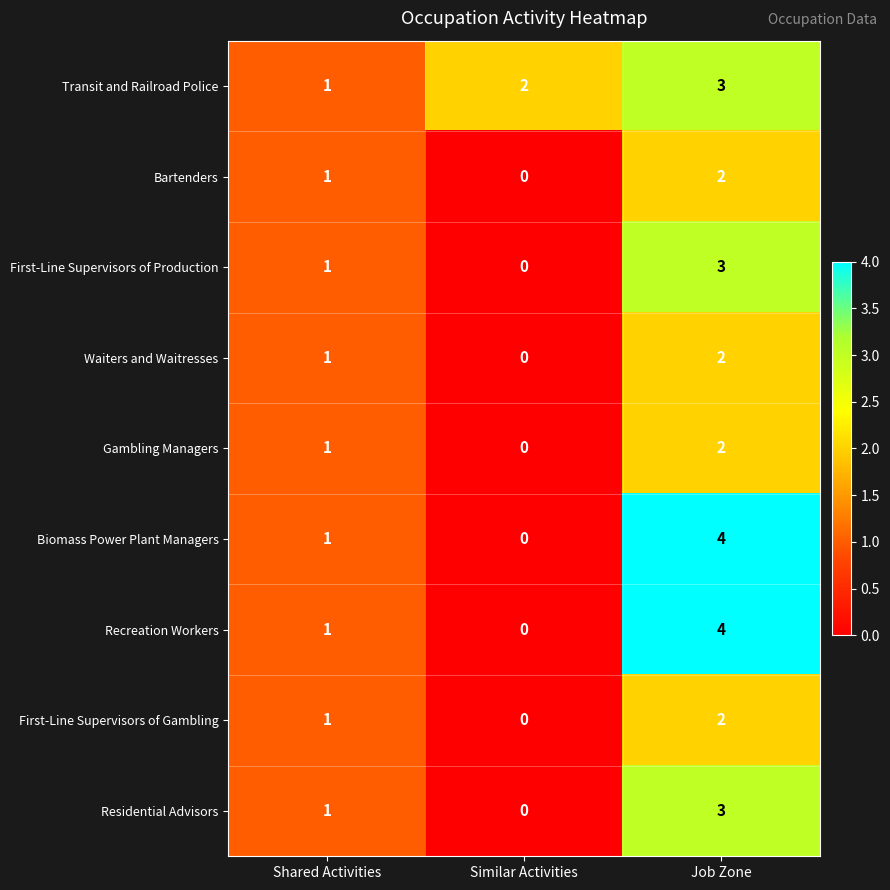

At which label does Transit and Railroad Police reach its minimum?

Shared Activities